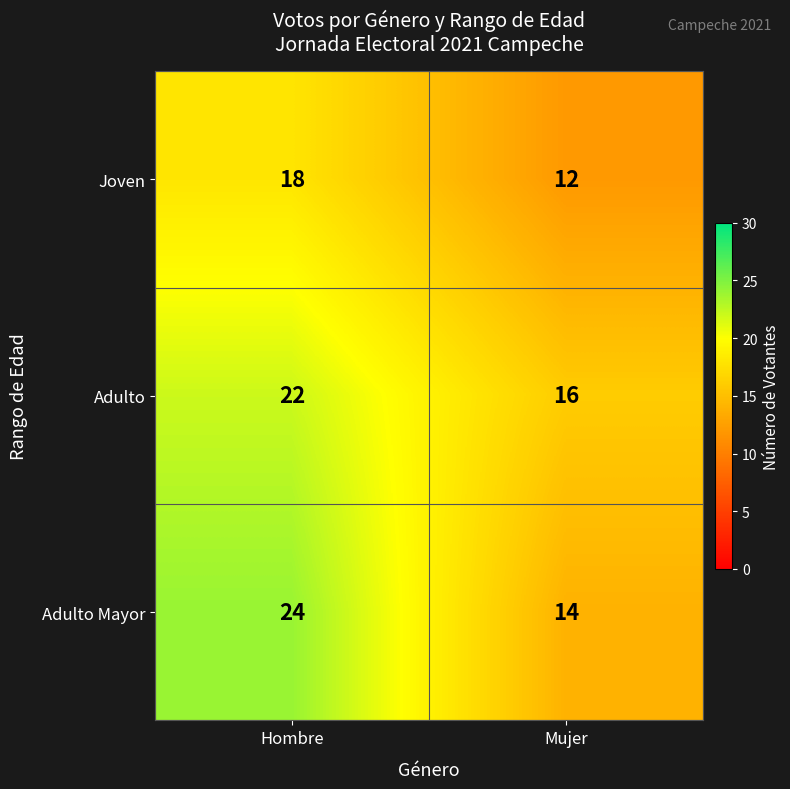

The value of Adulto Mayor at Mujer is 19. True or false?

False